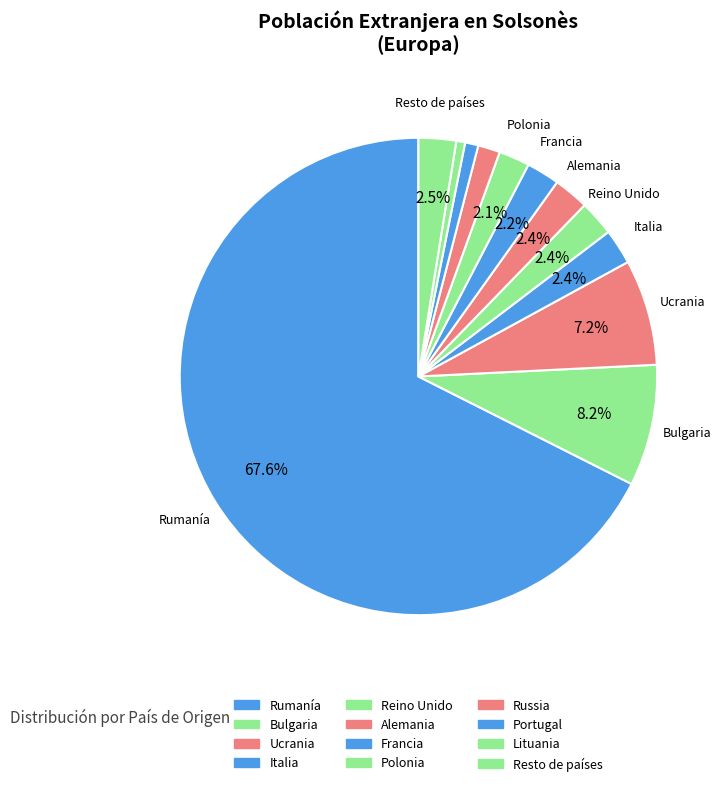

True or false: Polonia accounts for 15% of the total.

False